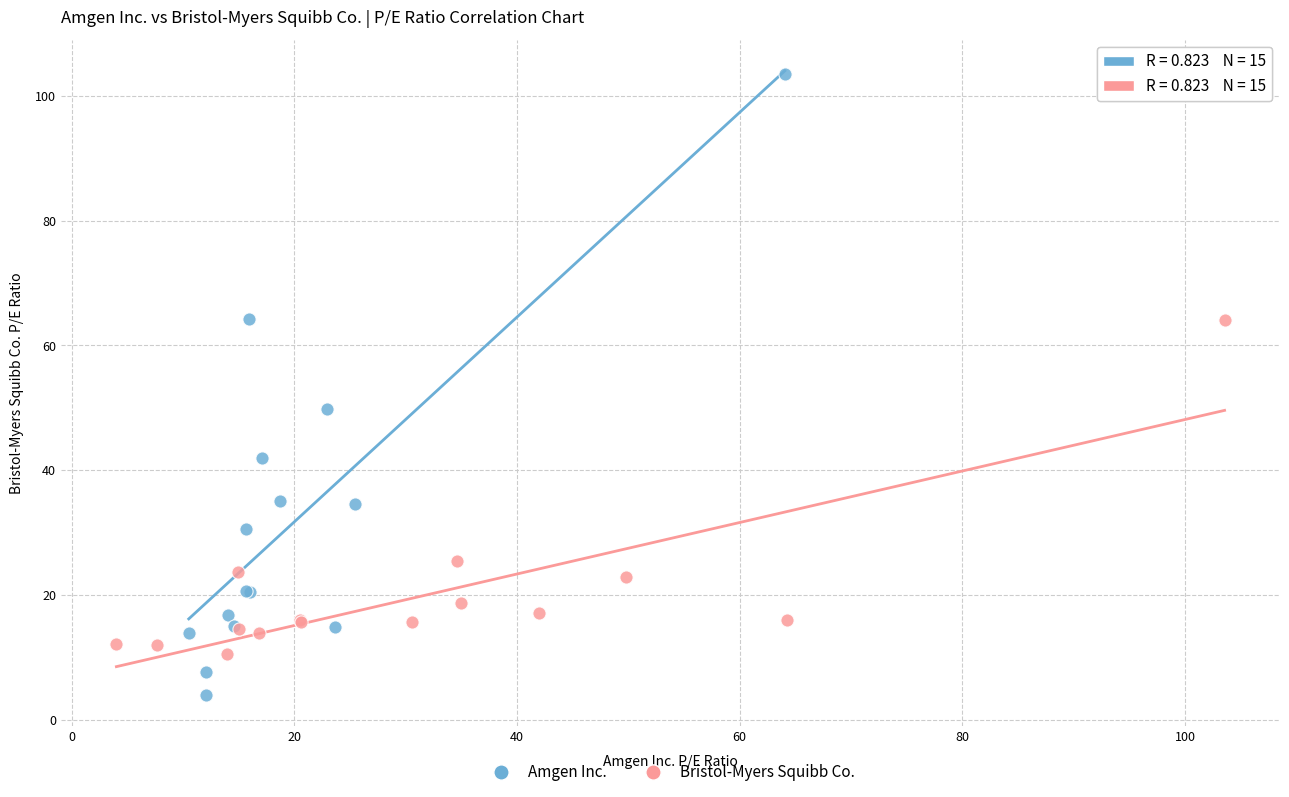

Which series contains the lowest Y value?

Amgen Inc.